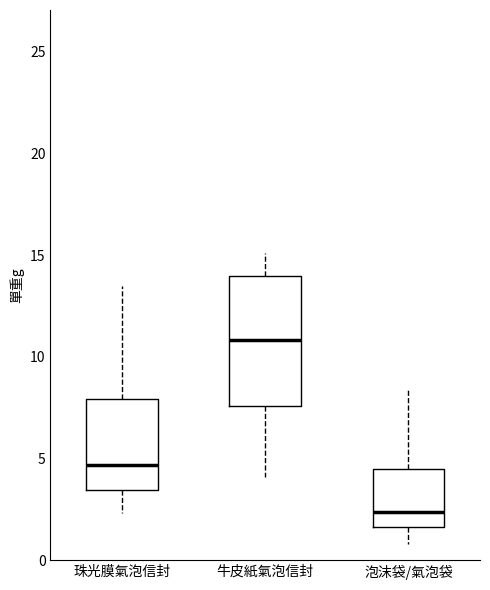

Where does the median line of the box for 珠光膜氣泡信封 sit on the y-axis? The values are not printed on the chart, so give them approximately, as read against the axis.

4.5